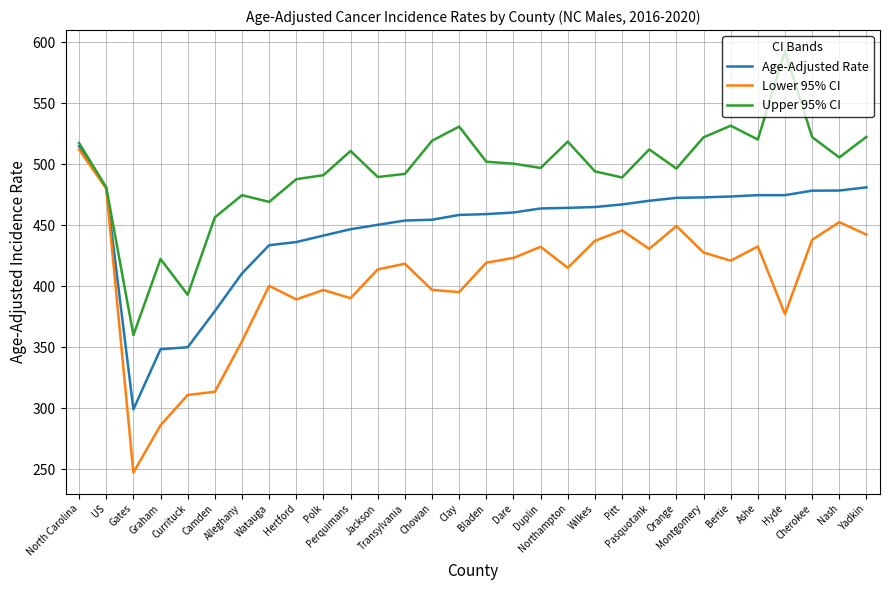

How many lines are shown in the chart?

3